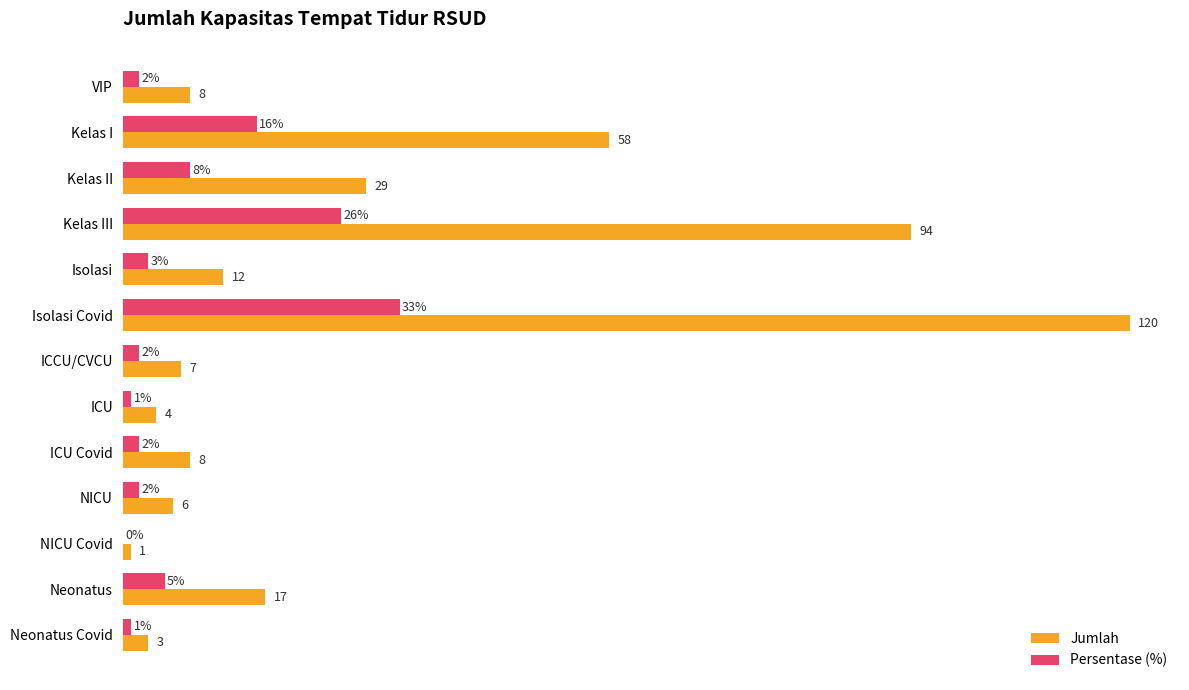

At which category does the chart reach its peak across all series?

Isolasi Covid